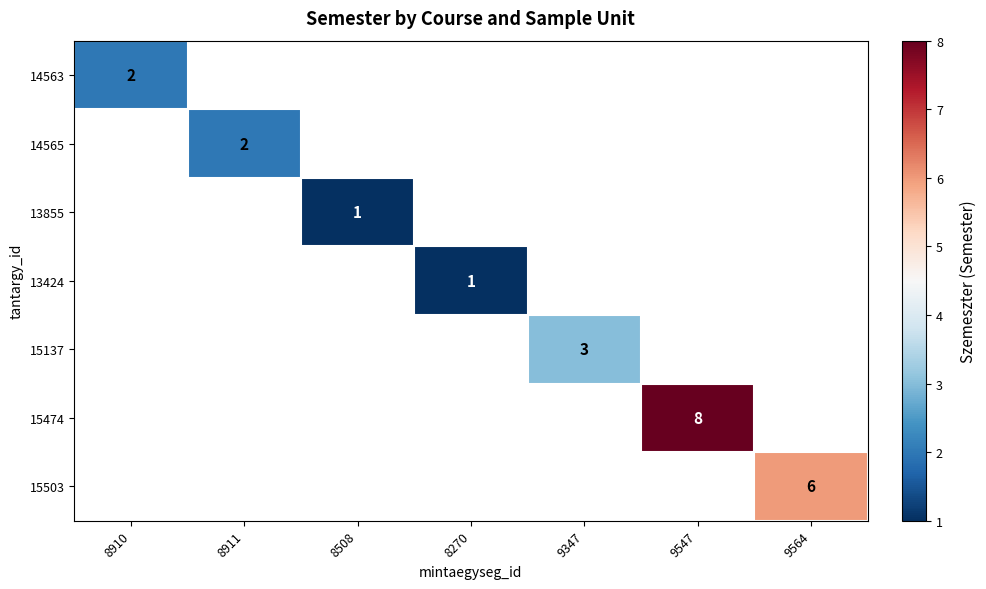

Read the 13424 value at 8270.

1.0